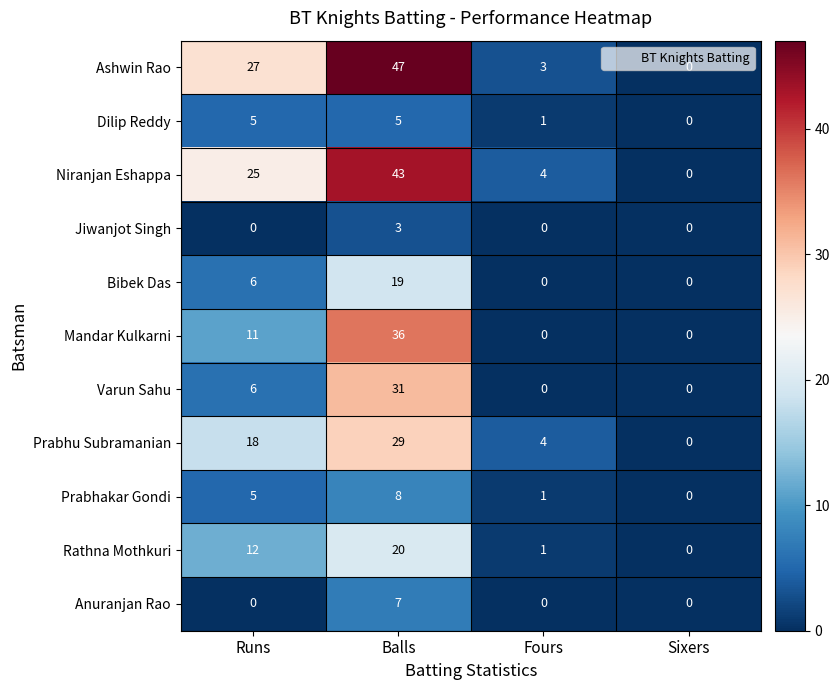

At how many categories does at least one series exceed 21?

2